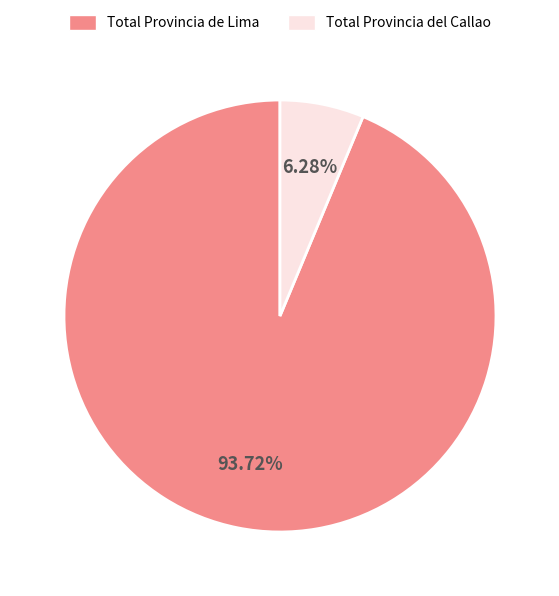

How many slices are in this pie chart?

2